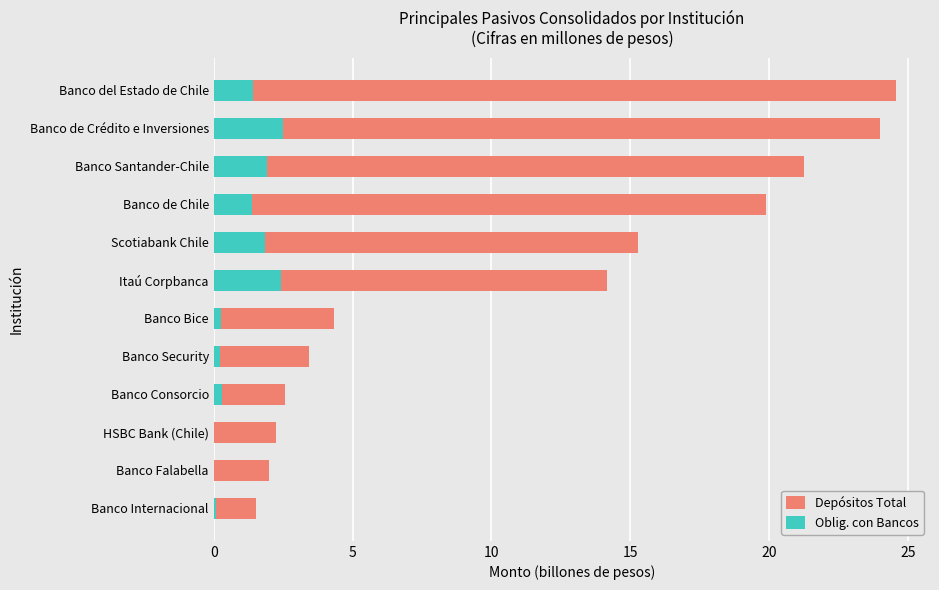

What is the difference between the second highest and second lowest values in the Depósitos Total series?

22.0